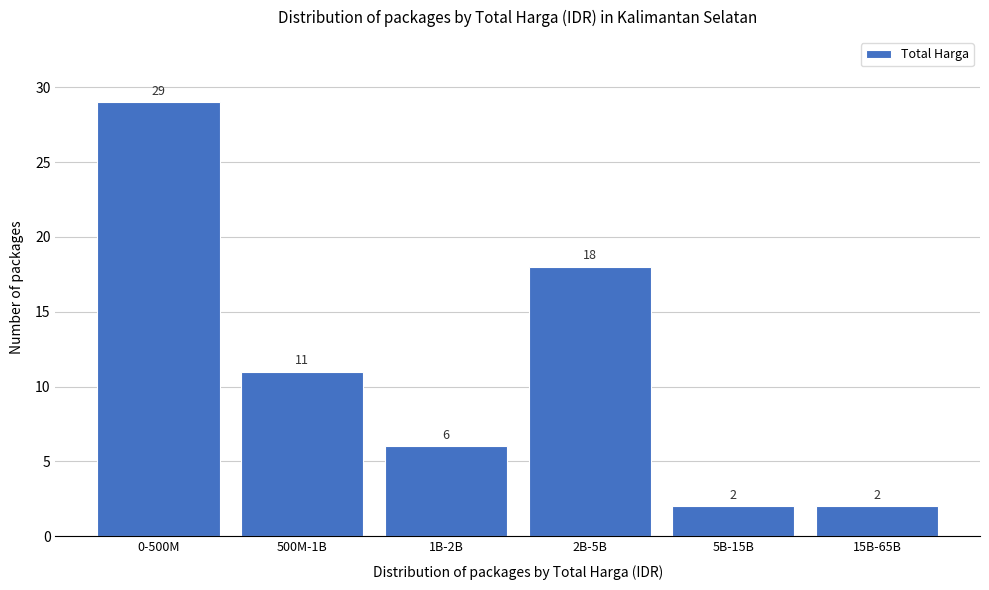

Reading right to left, transcribe all the data shown in this chart.

15B-65B=2	5B-15B=2	2B-5B=18	1B-2B=6	500M-1B=11	0-500M=29